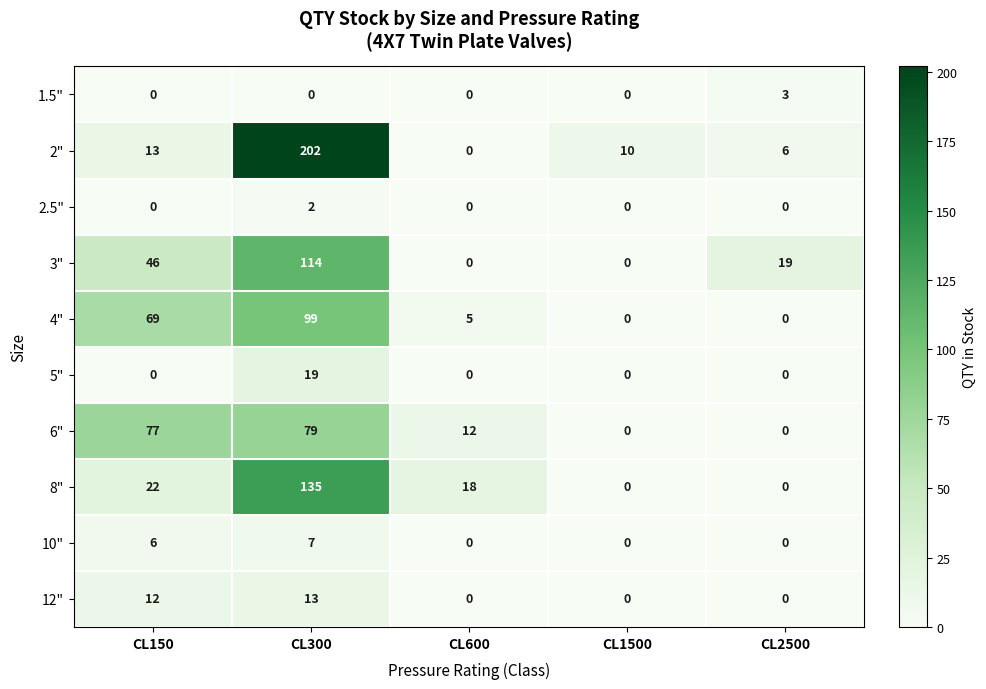

The 3" series shows 20 at CL150. True or false?

False